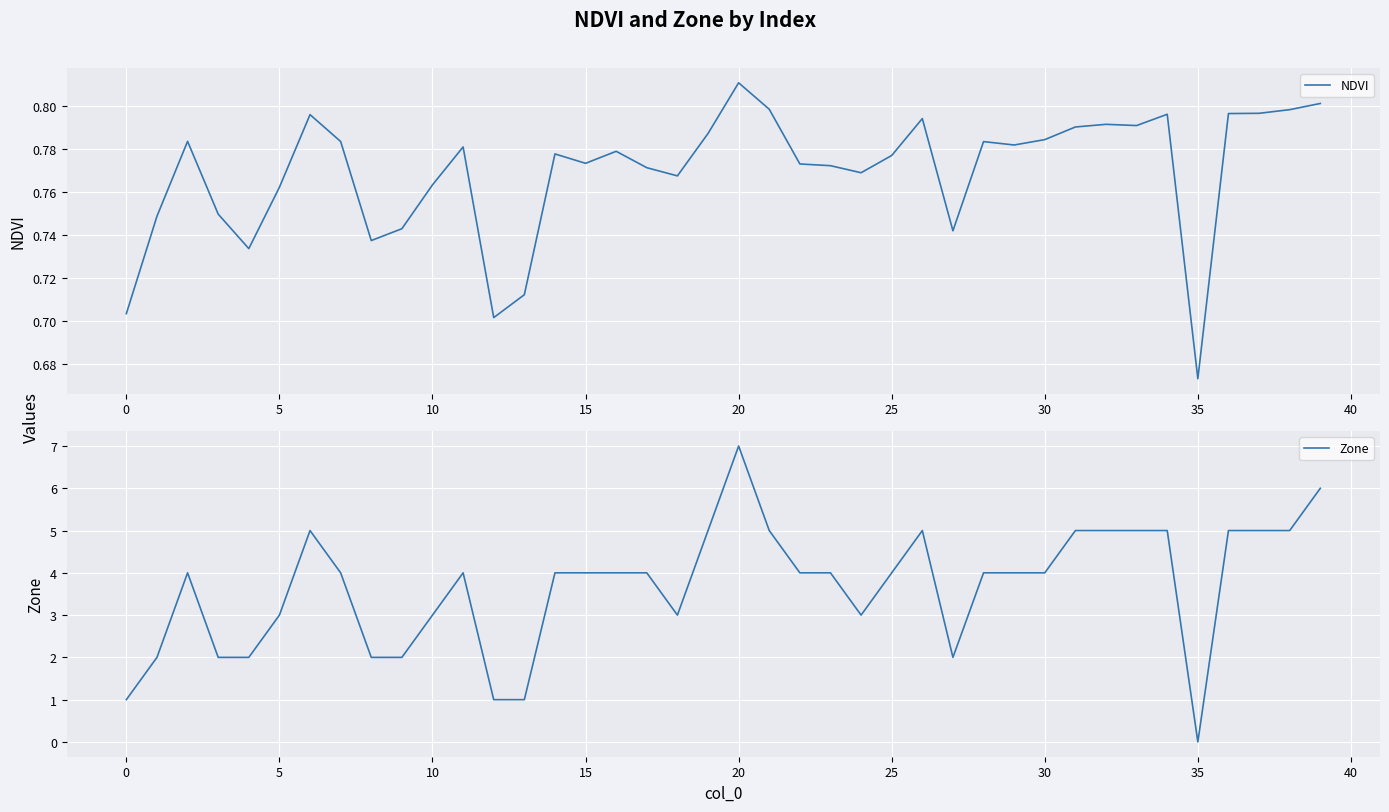

At which label is NDVI closest to 0?

35